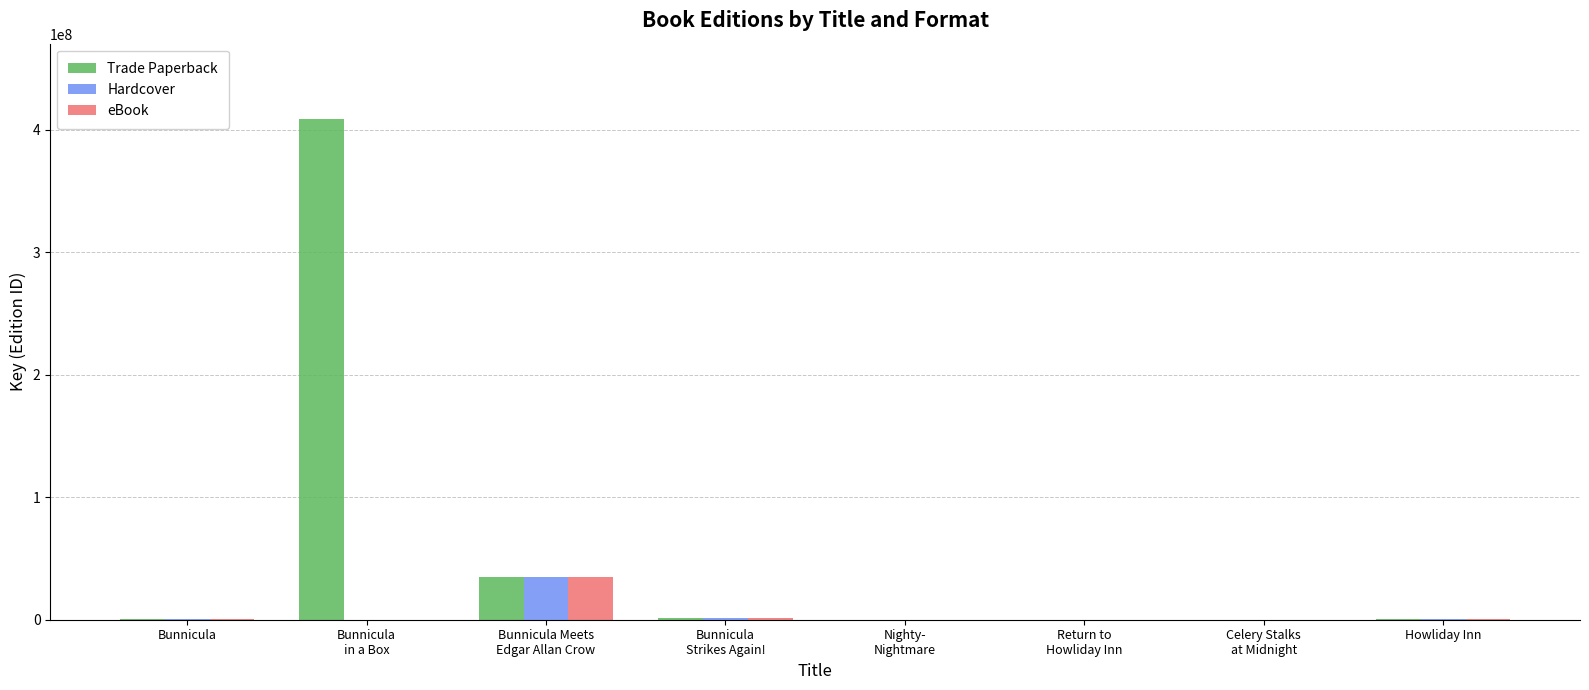

Does the chart contain stacked bars?

No